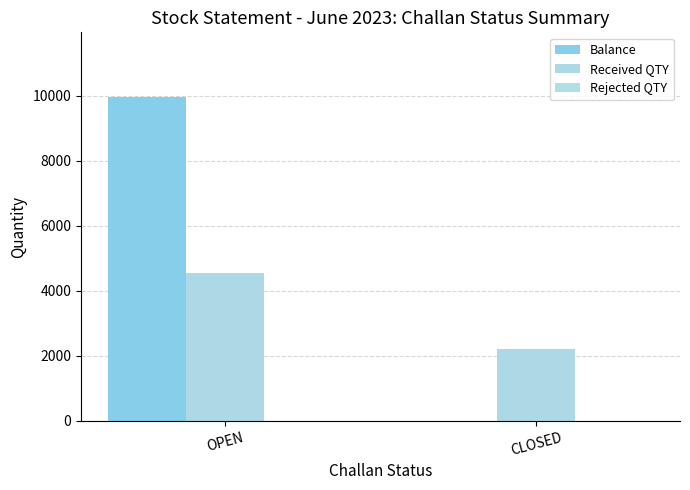

How many data points does each series have?

2